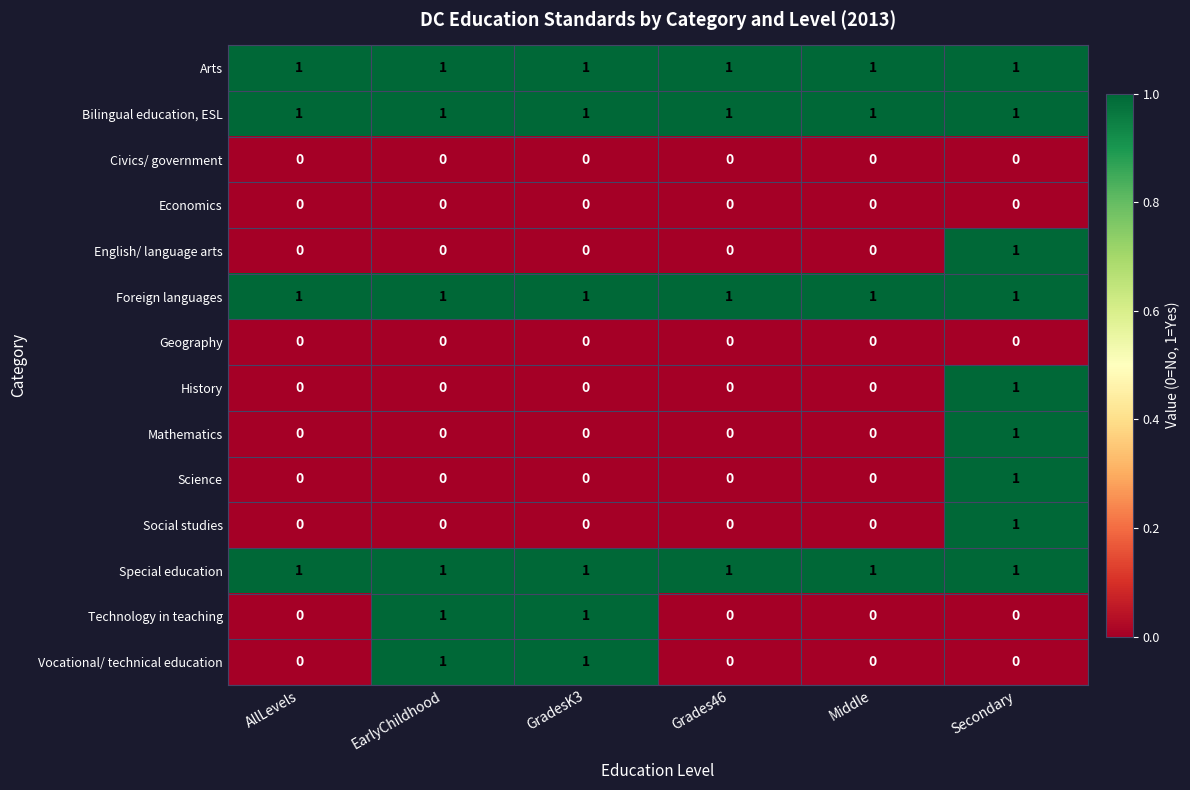

True or false: Social studies has a value of 1 at GradesK3.

False